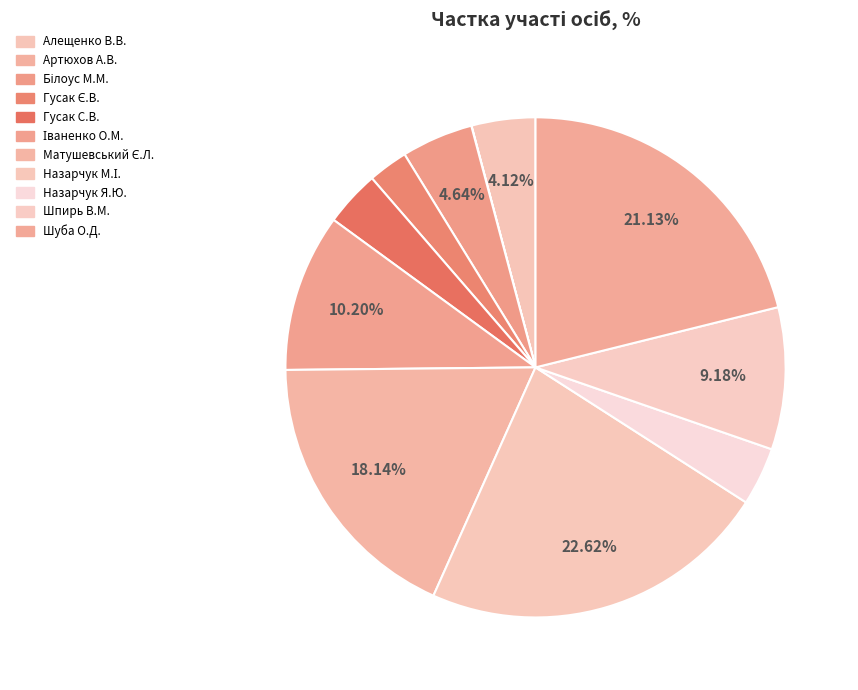

How many segments does this pie chart have?

11